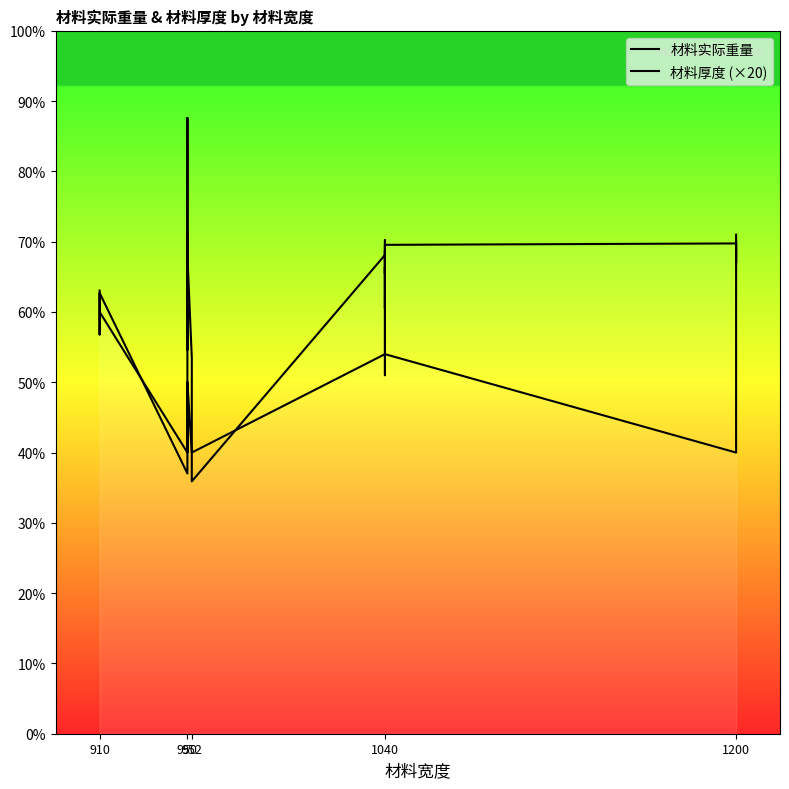

How many times do 材料厚度 (×20) and 材料实际重量 cross each other?

10